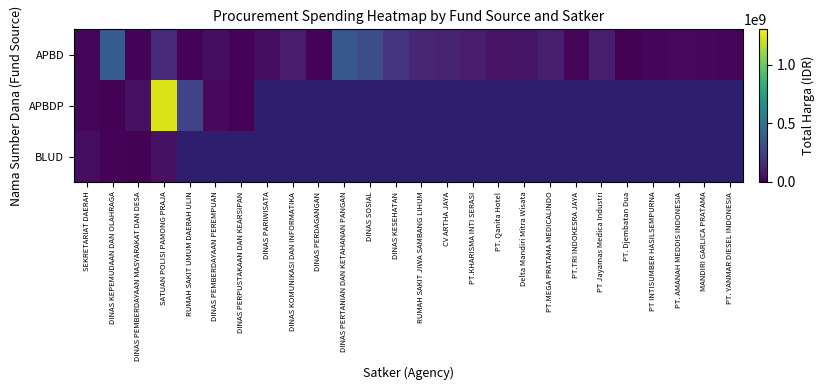

What is the approximate value of APBD at DINAS PERTANIAN DAN KETAHANAN PANGAN?

359500000.0